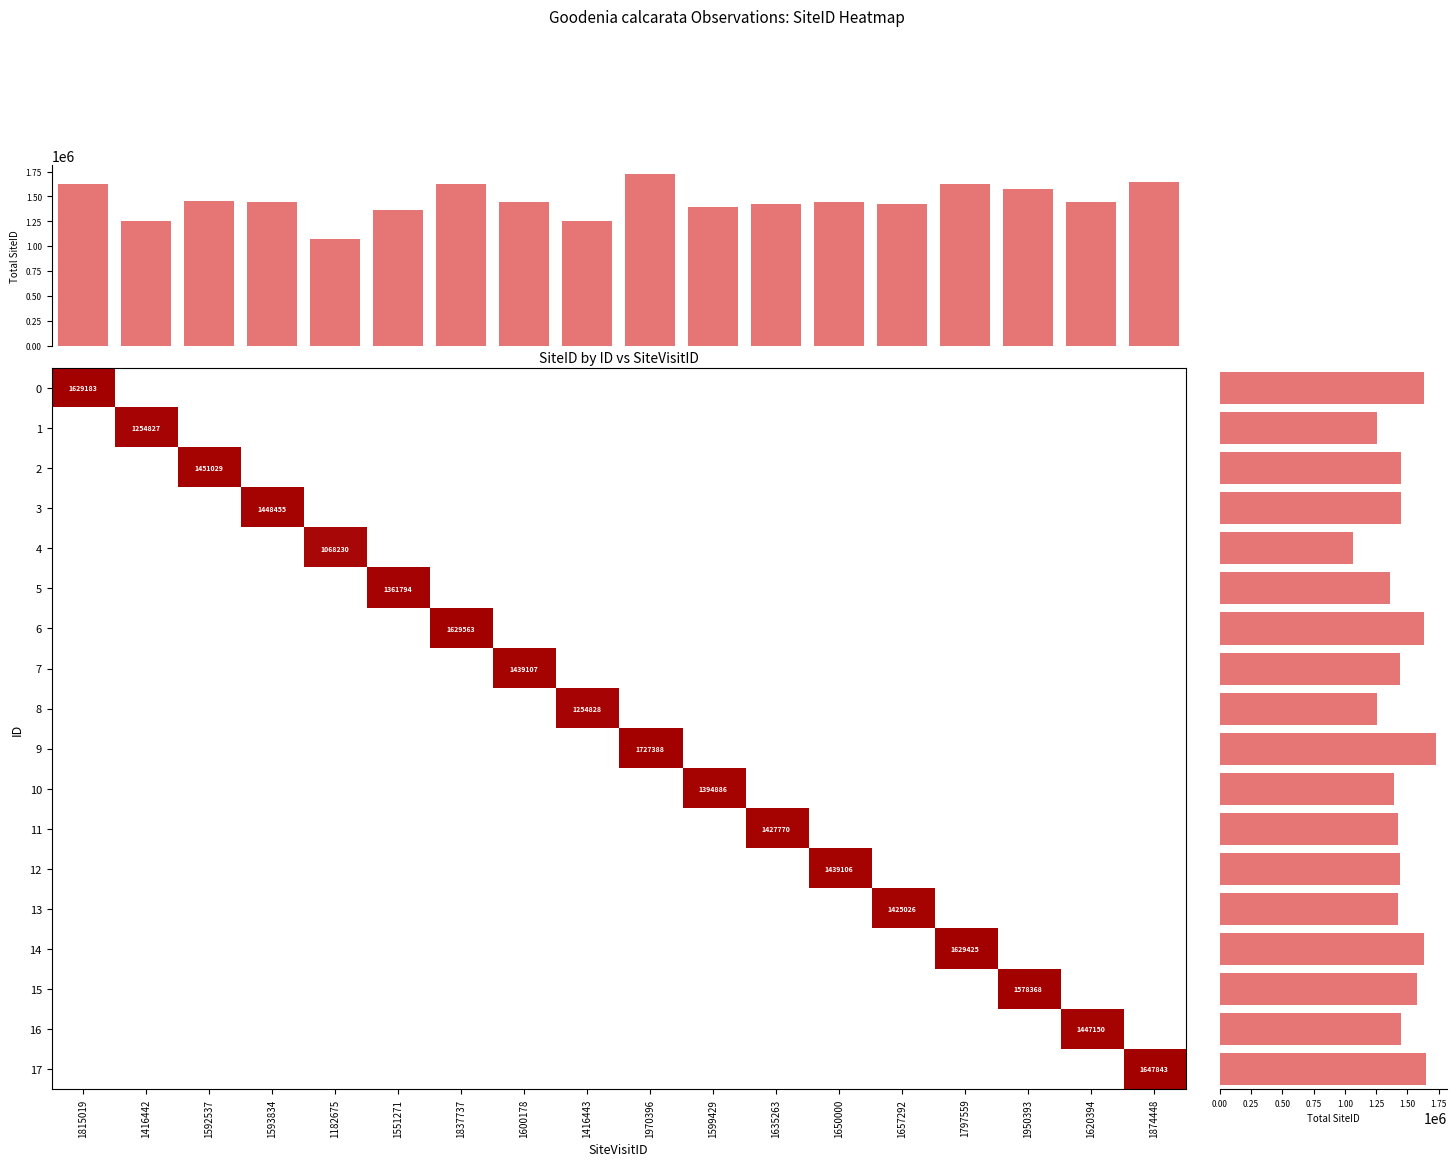

Rank the categories by 12 value from highest to lowest.

1650000, 1815019, 1416442, 1592537, 1593834, 1182675, 1551271, 1837737, 1600178, 1416443, 1970396, 1599429, 1635263, 1657292, 1797559, 1950393, 1620394, 1874448